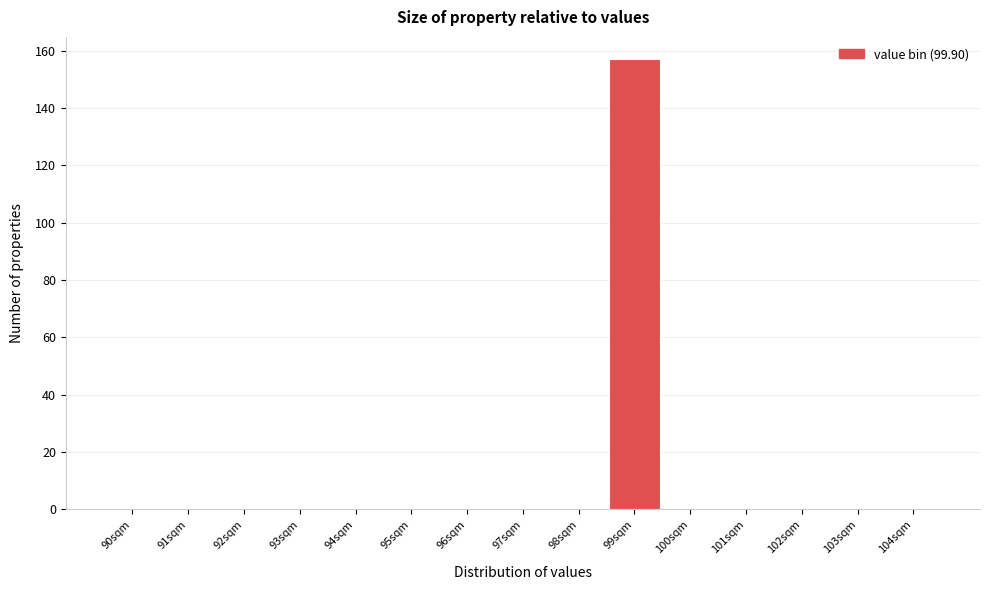

Reading left to right, what are all the values shown in this chart?

90sqm=0	91sqm=0	92sqm=0	93sqm=0	94sqm=0	95sqm=0	96sqm=0	97sqm=0	98sqm=0	99sqm=157	100sqm=0	101sqm=0	102sqm=0	103sqm=0	104sqm=0